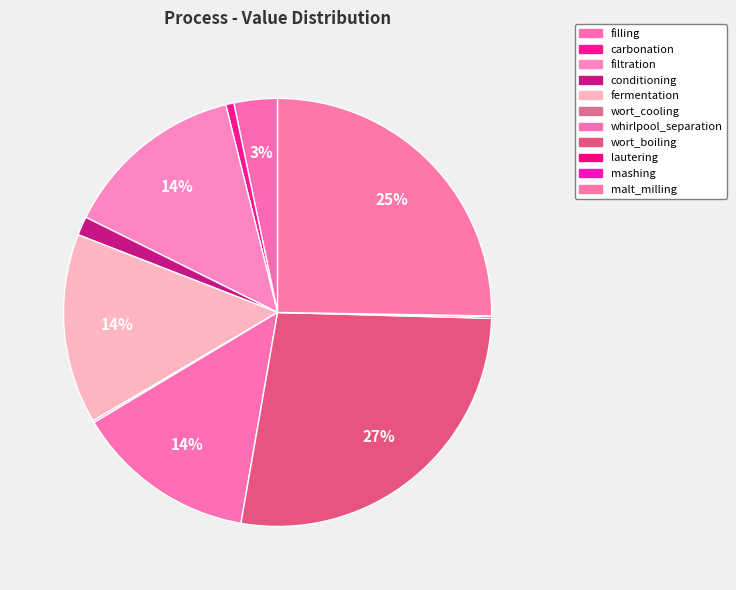

To the nearest percent, what is the difference between the largest and smallest slice percentages?

27%